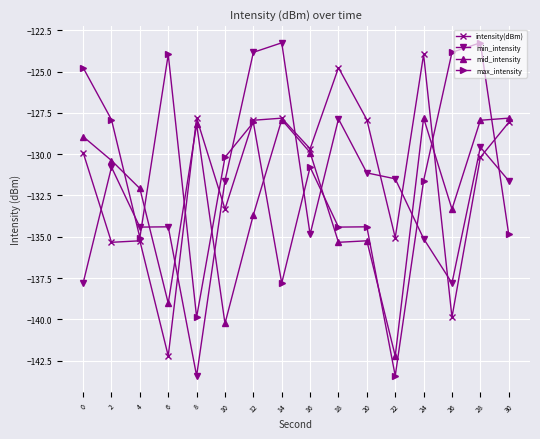

At which category is the sum across all series the highest?

28